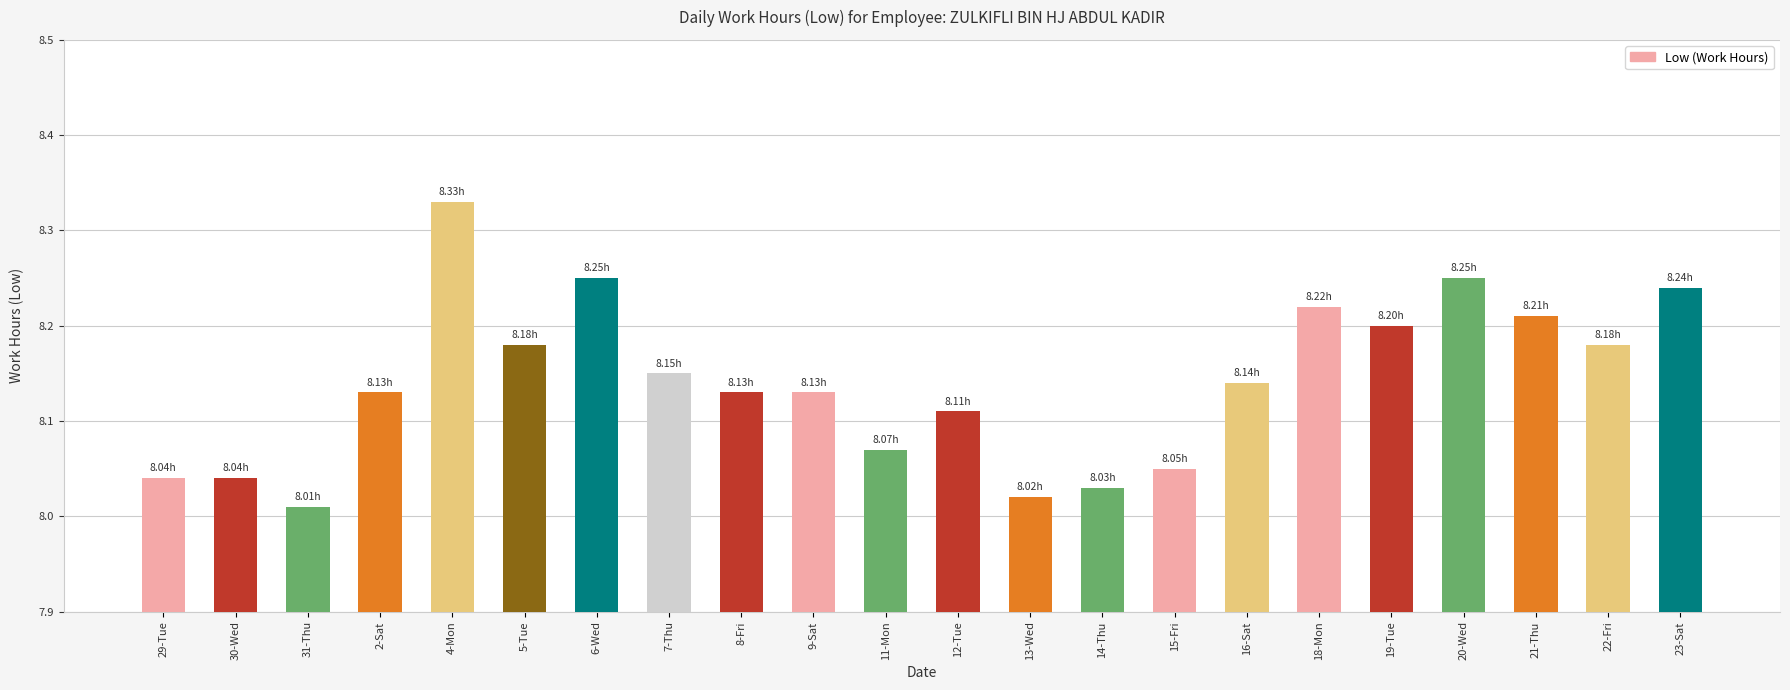

What is the sum of all values?

179.1